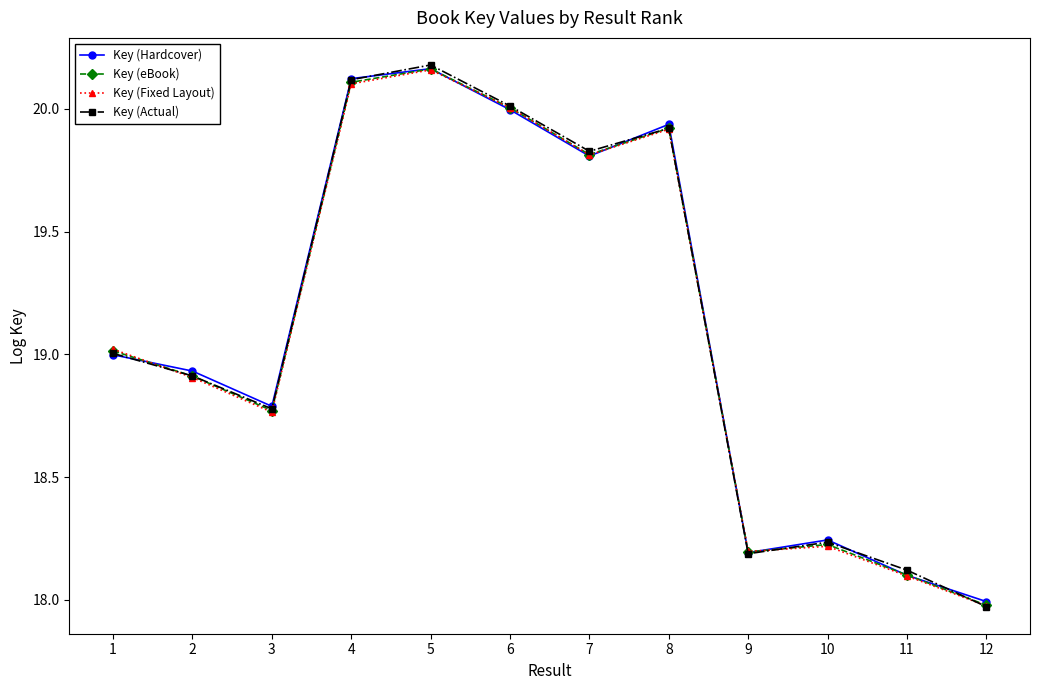

True or false: Key (Hardcover) has a value of 18.2 at 9.

True